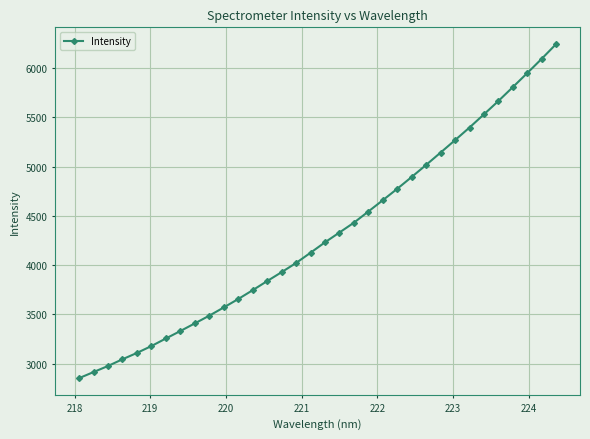

What is the difference between the maximum and minimum values?

3390.1